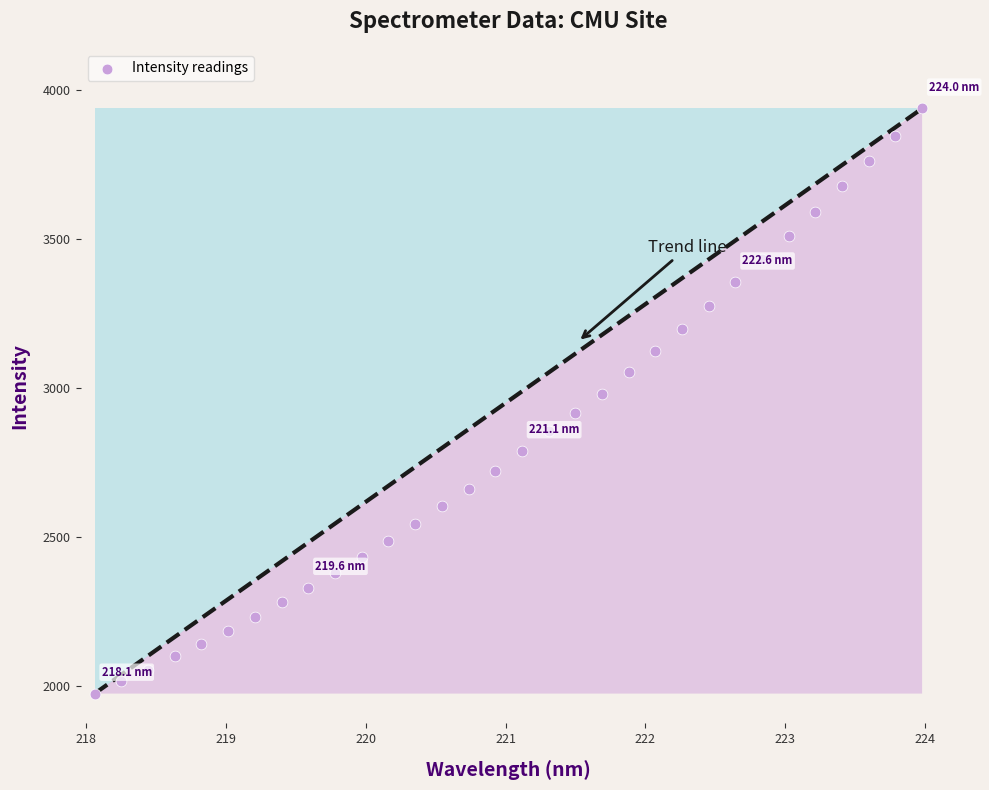

What is the range of Y values (max minus min)?

1962.1